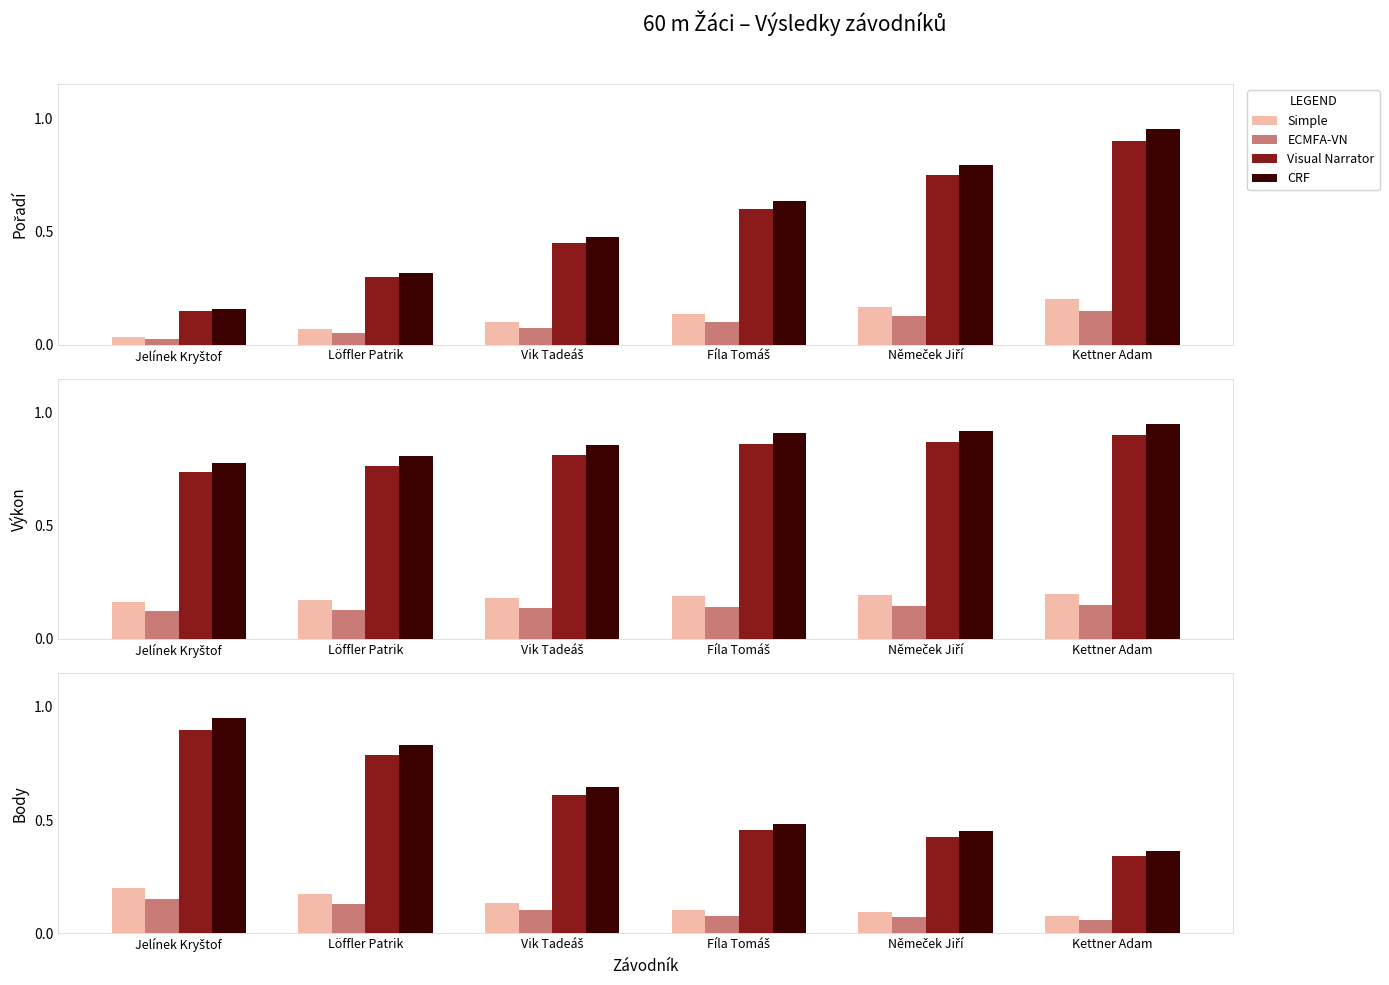

Count the number of data series in this chart.

4